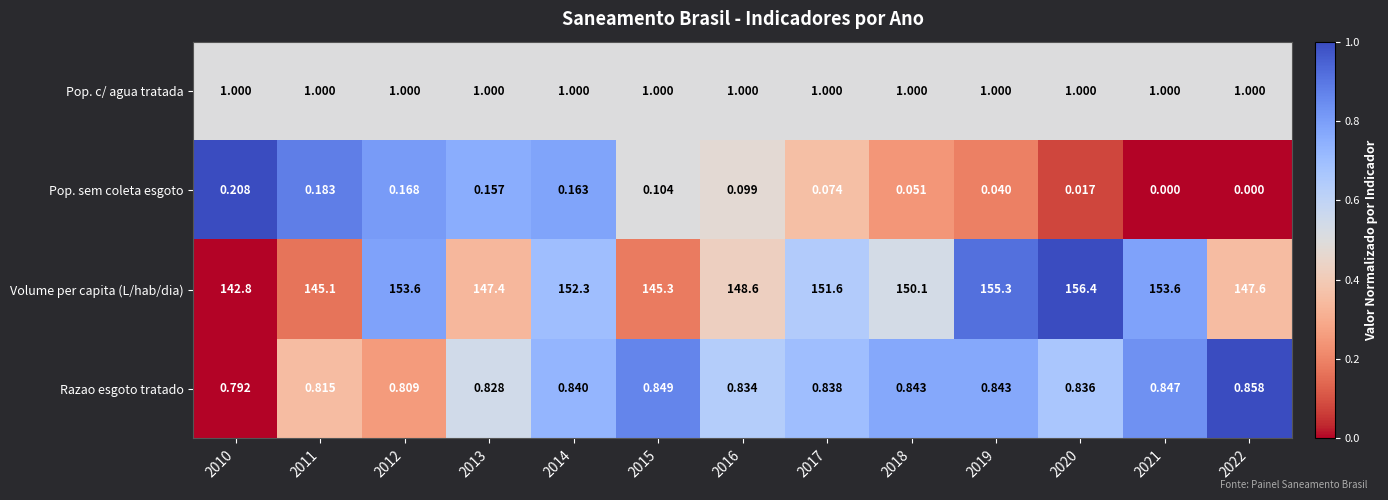

What is the maximum value shown in the chart?

156.4